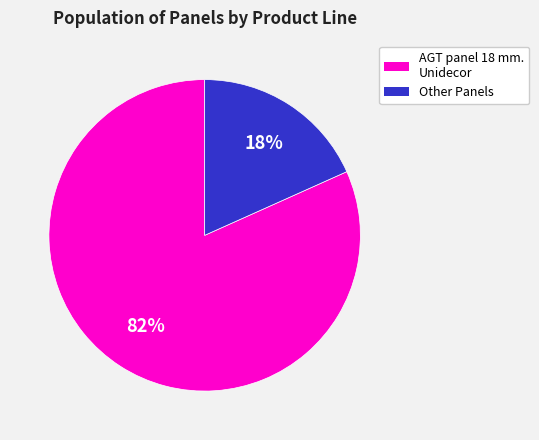

To the nearest percent, what is the average slice percentage?

50%